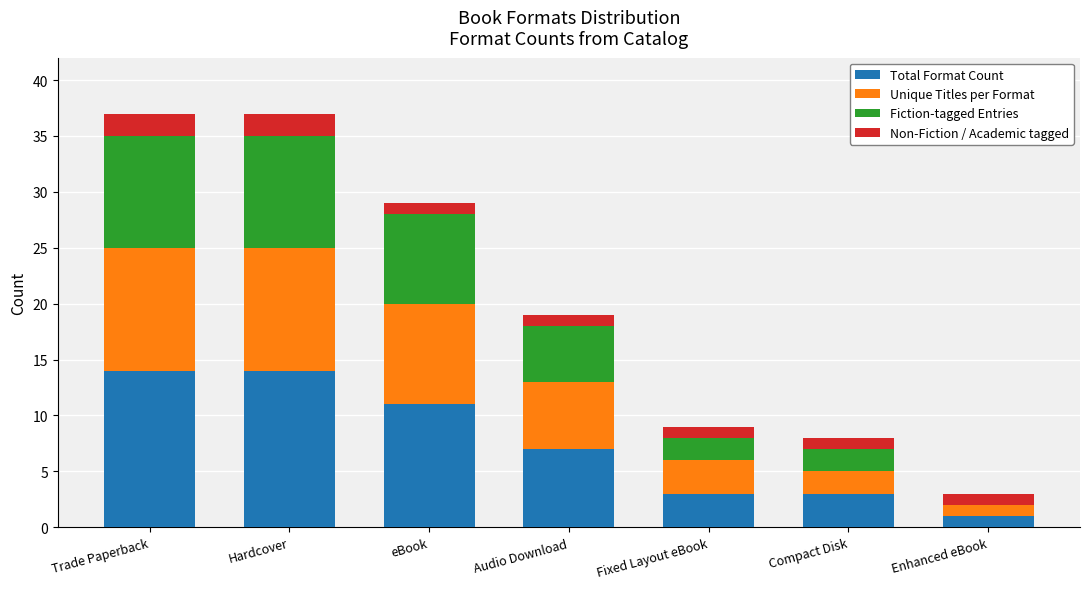

The Total Format Count series shows 22 at Trade Paperback. True or false?

False